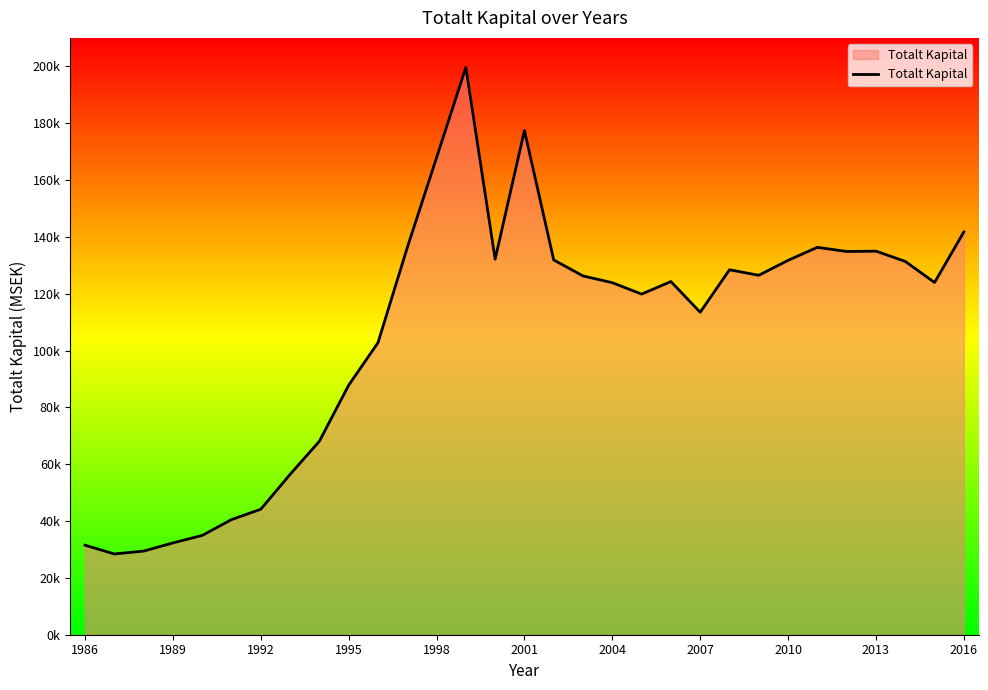

What is the value of the 23rd point from the left?

128409.3